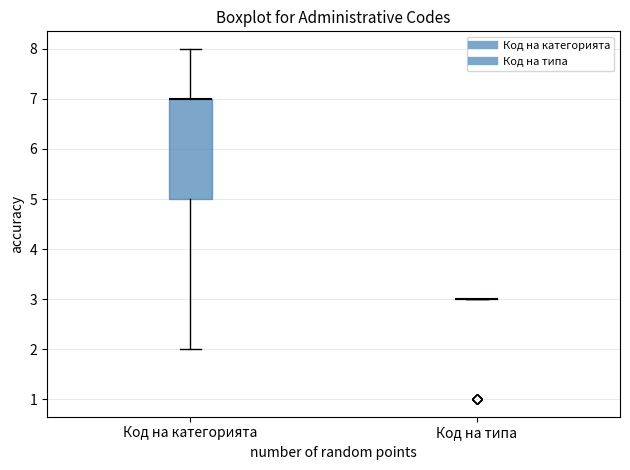

Comparing the boxes themselves (not the whiskers), which one is the tallest?

Код на категорията